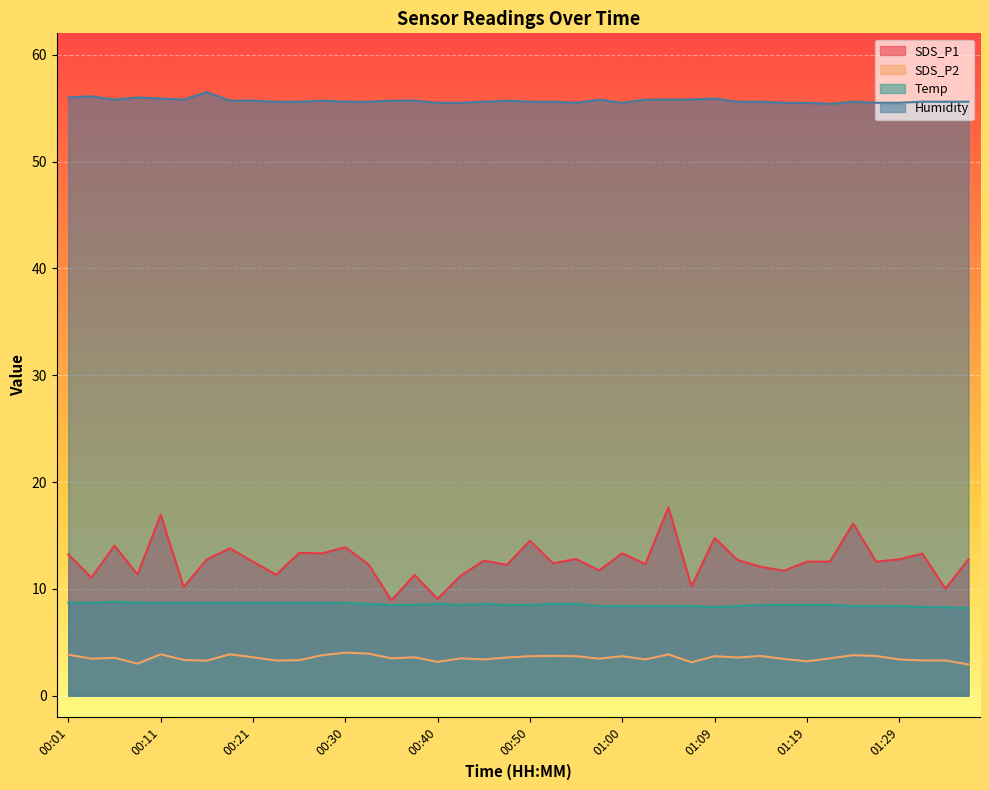

Reading left to right, transcribe all the data shown in this chart.

SDS_P1: 00:01=13.2	00:03=11.1	00:06=14.1	00:08=11.3	00:11=16.9	00:13=10.2	00:16=12.8	00:18=13.8	00:21=12.6	00:23=11.3	00:25=13.4	00:28=13.3	00:30=13.9	00:33=12.3	00:35=8.9	00:38=11.3	00:40=9.1	00:42=11.2	00:45=12.7	00:47=12.2	00:50=14.5	00:52=12.4	00:55=12.8	00:57=11.7	01:00=13.3	01:02=12.3	01:05=17.6	01:07=10.2	01:09=14.8	01:12=12.7	01:14=12.1	01:17=11.7	01:19=12.6	01:22=12.6	01:24=16.1	01:26=12.6	01:29=12.8	01:31=13.3	01:34=10.0	01:36=12.8
SDS_P2: 00:01=3.9	00:03=3.5	00:06=3.5	00:08=3.0	00:11=3.9	00:13=3.4	00:16=3.3	00:18=3.9	00:21=3.6	00:23=3.3	00:25=3.3	00:28=3.8	00:30=4.0	00:33=4.0	00:35=3.5	00:38=3.6	00:40=3.2	00:42=3.5	00:45=3.4	00:47=3.6	00:50=3.7	00:52=3.7	00:55=3.7	00:57=3.5	01:00=3.7	01:02=3.4	01:05=3.9	01:07=3.1	01:09=3.7	01:12=3.6	01:14=3.7	01:17=3.5	01:19=3.2	01:22=3.5	01:24=3.8	01:26=3.7	01:29=3.4	01:31=3.3	01:34=3.3	01:36=2.9
Temp: 00:01=8.7	00:03=8.7	00:06=8.8	00:08=8.7	00:11=8.7	00:13=8.7	00:16=8.7	00:18=8.7	00:21=8.7	00:23=8.7	00:25=8.7	00:28=8.7	00:30=8.7	00:33=8.6	00:35=8.5	00:38=8.5	00:40=8.6	00:42=8.5	00:45=8.6	00:47=8.5	00:50=8.5	00:52=8.6	00:55=8.6	00:57=8.4	01:00=8.4	01:02=8.4	01:05=8.4	01:07=8.4	01:09=8.3	01:12=8.4	01:14=8.5	01:17=8.5	01:19=8.5	01:22=8.5	01:24=8.4	01:26=8.4	01:29=8.4	01:31=8.3	01:34=8.3	01:36=8.2
Humidity: 00:01=56.0	00:03=56.1	00:06=55.8	00:08=56.0	00:11=55.9	00:13=55.8	00:16=56.5	00:18=55.7	00:21=55.7	00:23=55.6	00:25=55.6	00:28=55.7	00:30=55.6	00:33=55.6	00:35=55.7	00:38=55.7	00:40=55.5	00:42=55.5	00:45=55.6	00:47=55.7	00:50=55.6	00:52=55.6	00:55=55.5	00:57=55.8	01:00=55.5	01:02=55.8	01:05=55.8	01:07=55.8	01:09=55.9	01:12=55.6	01:14=55.6	01:17=55.5	01:19=55.5	01:22=55.4	01:24=55.6	01:26=55.5	01:29=55.5	01:31=55.6	01:34=55.6	01:36=55.6